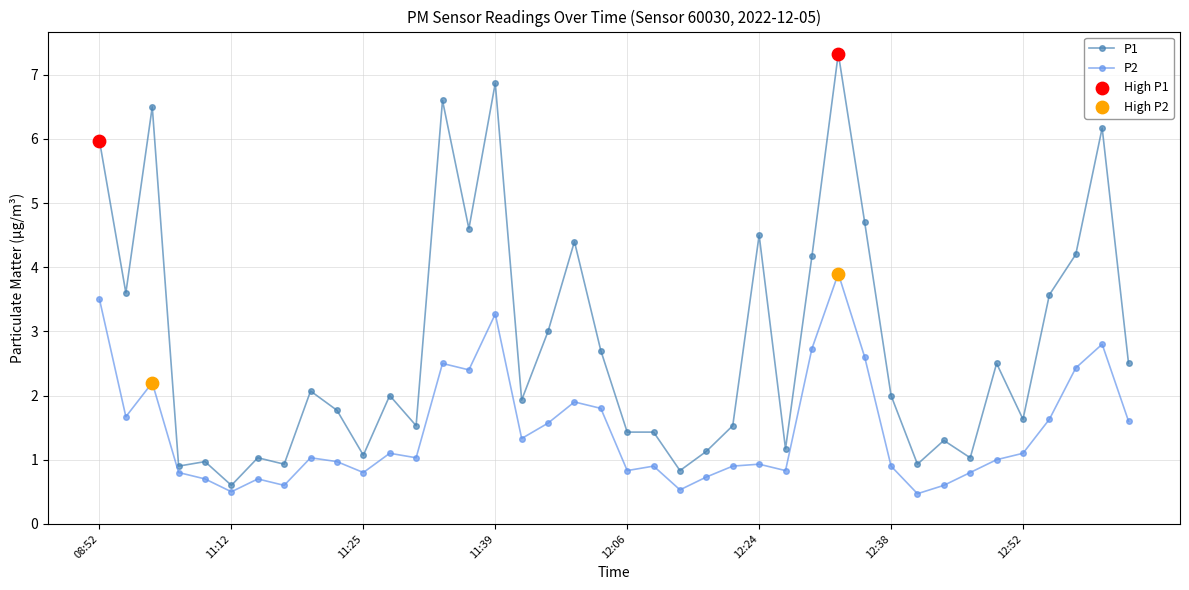

At how many categories does at least one series exceed 5?

6